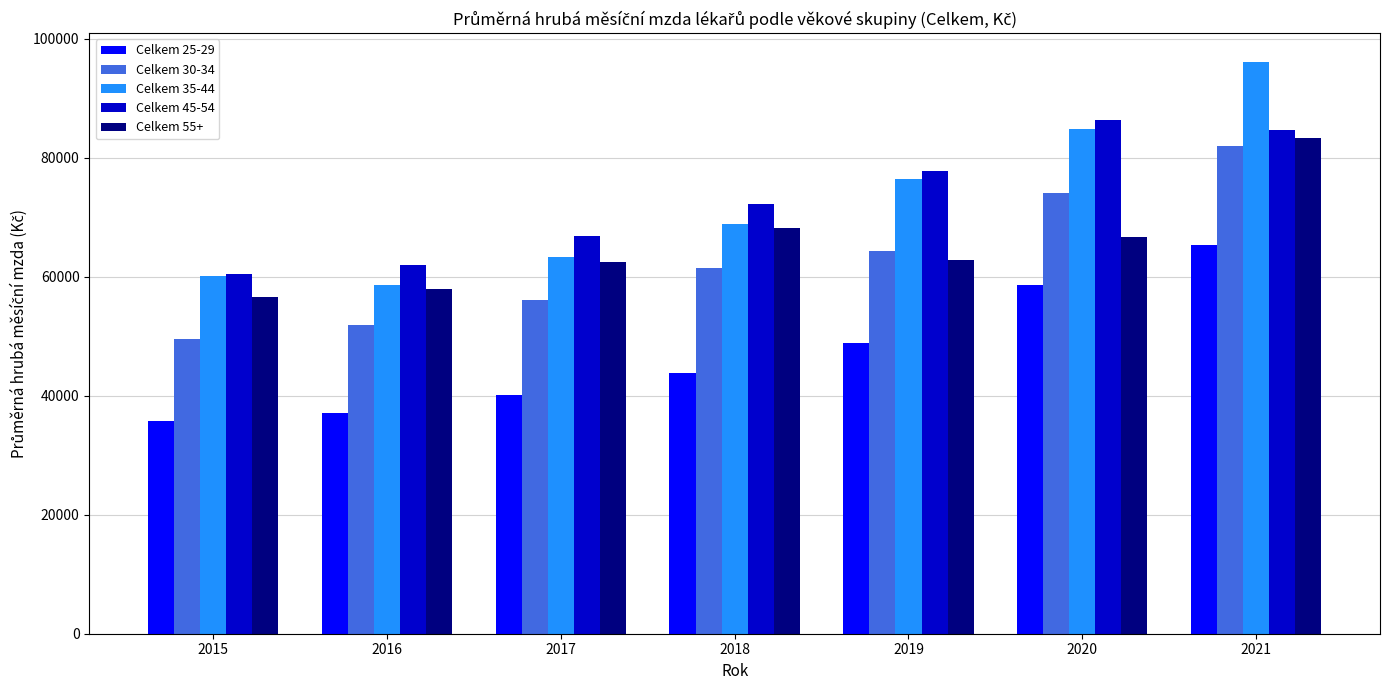

The Celkem 55+ series shows 56619.8 at 2015. True or false?

True